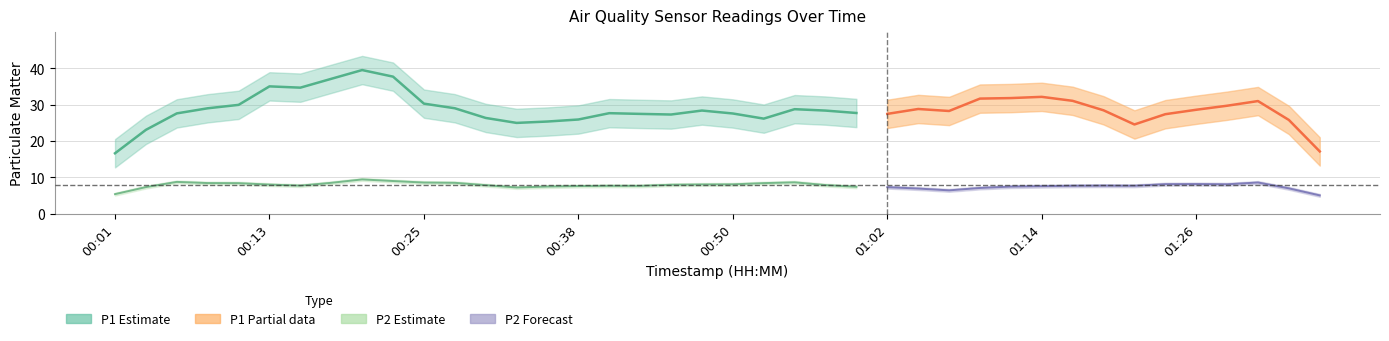

How many values in the P1 series are below 28?

18